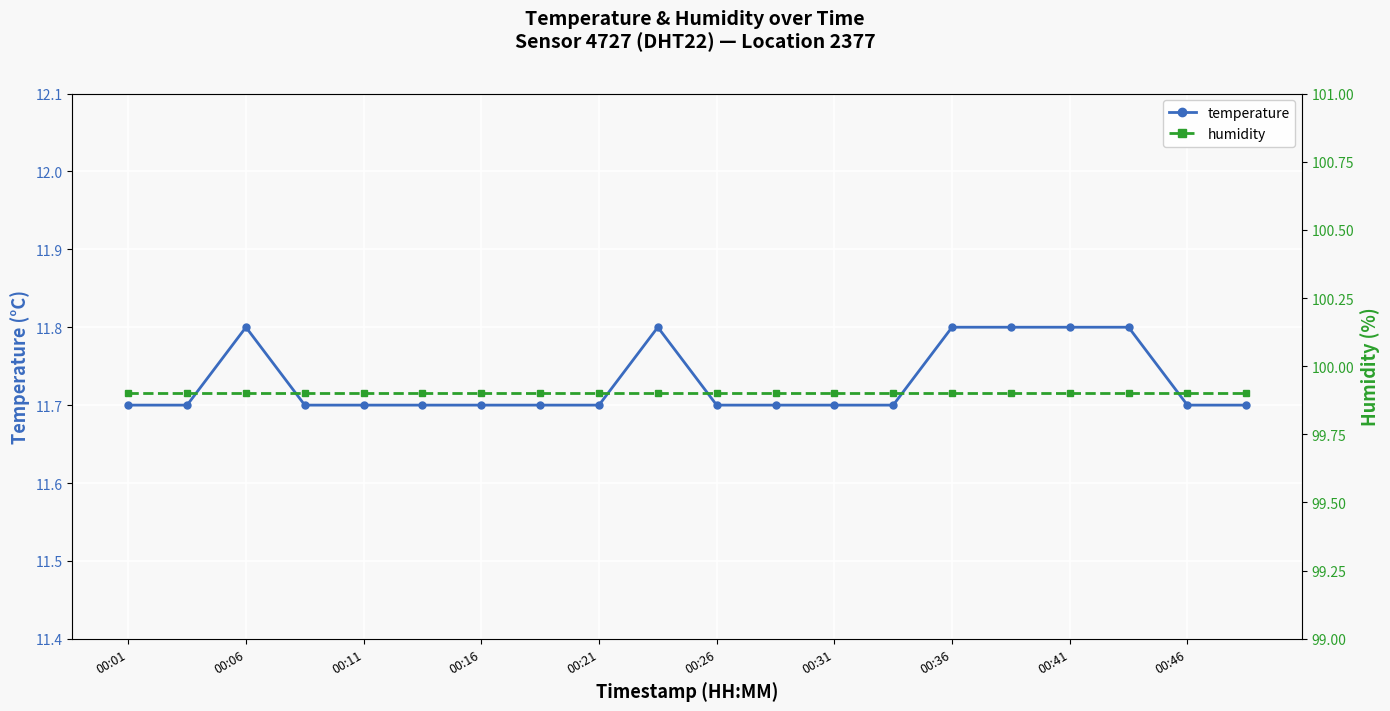

What is the minimum value shown in the chart?

11.7